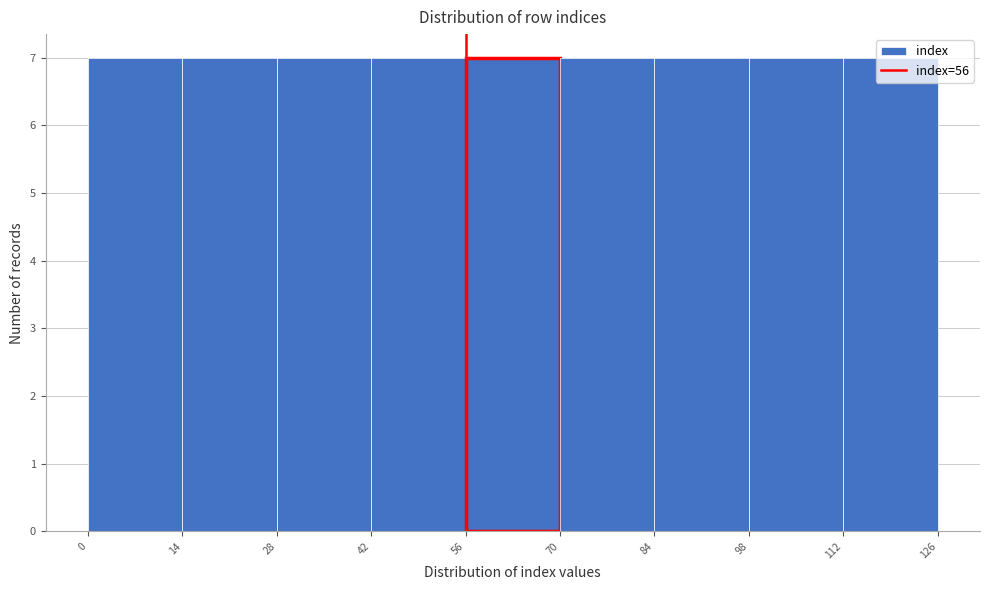

Reading left to right, transcribe this chart: for each bar, give the range it covers on the x-axis and its height. The values are not printed on the chart, so give them approximately, as read against the axis.

0 to 14: 7
14 to 28: 7
28 to 42: 7
42 to 56: 7
56 to 70: 7
70 to 84: 7
84 to 98: 7
98 to 112: 7
112 to 126: 7